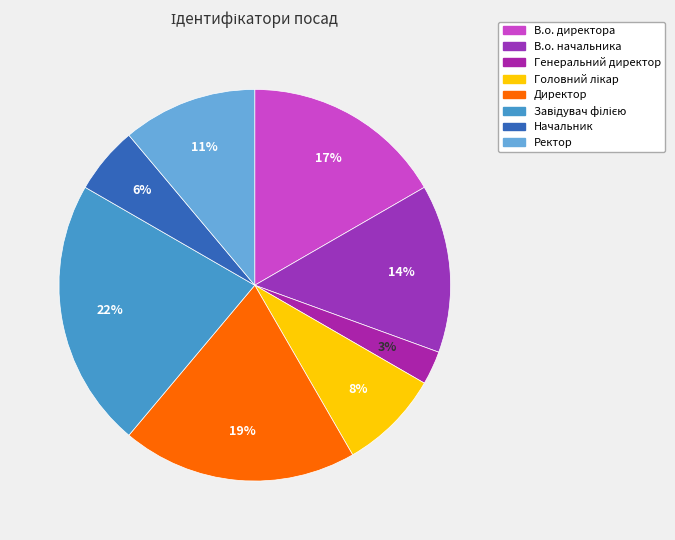

How many segments does this pie chart have?

8